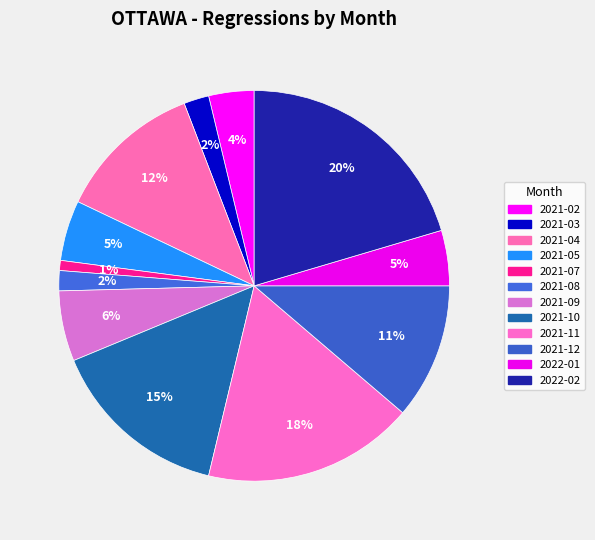

To the nearest percent, what is the difference between the 2021-03 and 2021-12 slice percentages?

9%